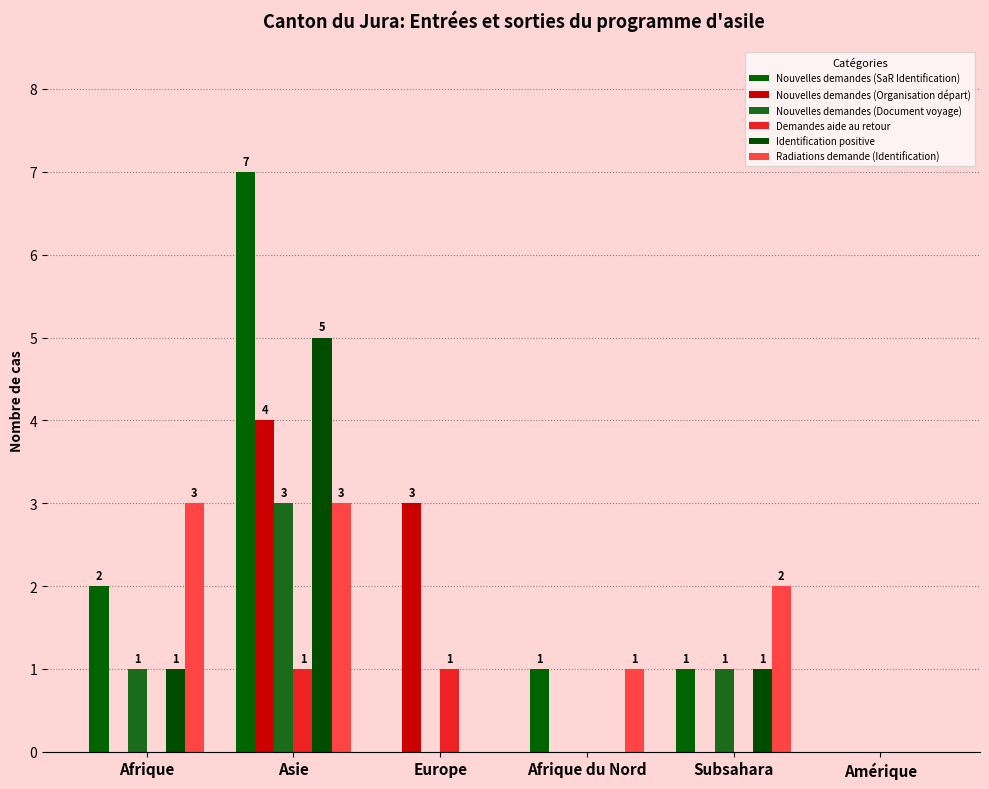

Count the number of categories in the chart.

6